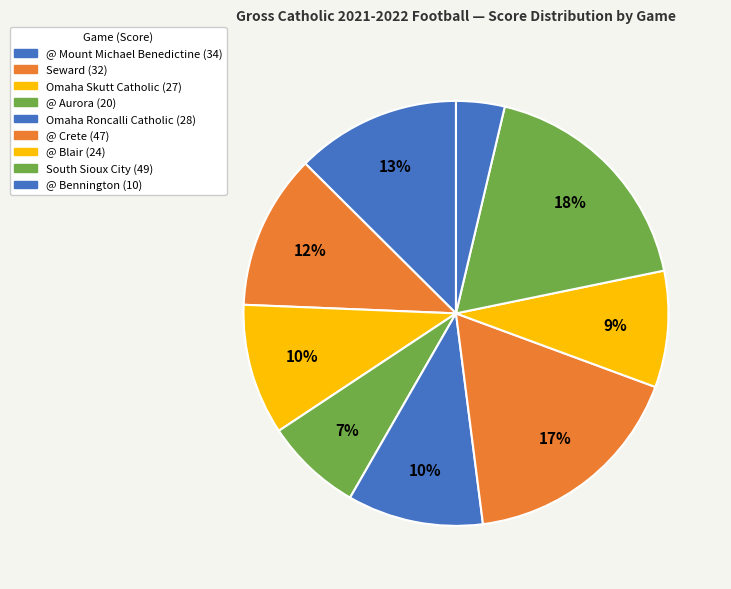

Count the number of slices in the pie.

9